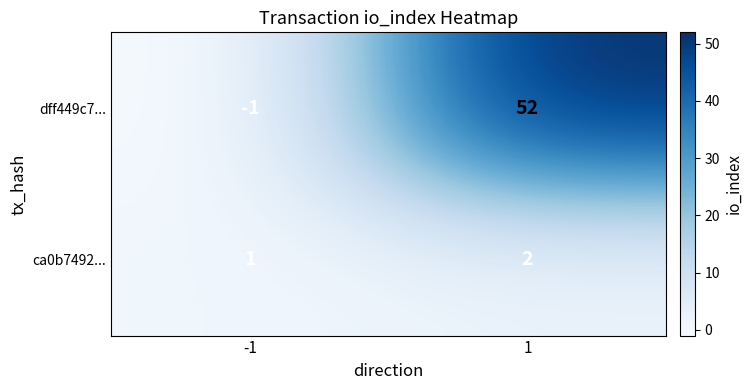

What is the spread (max minus min) of values at 1?

50